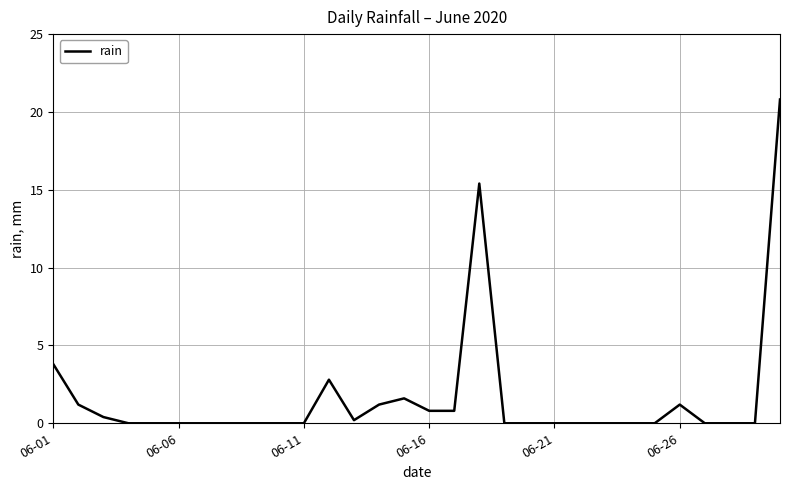

What is the difference between the maximum and minimum values?

20.8